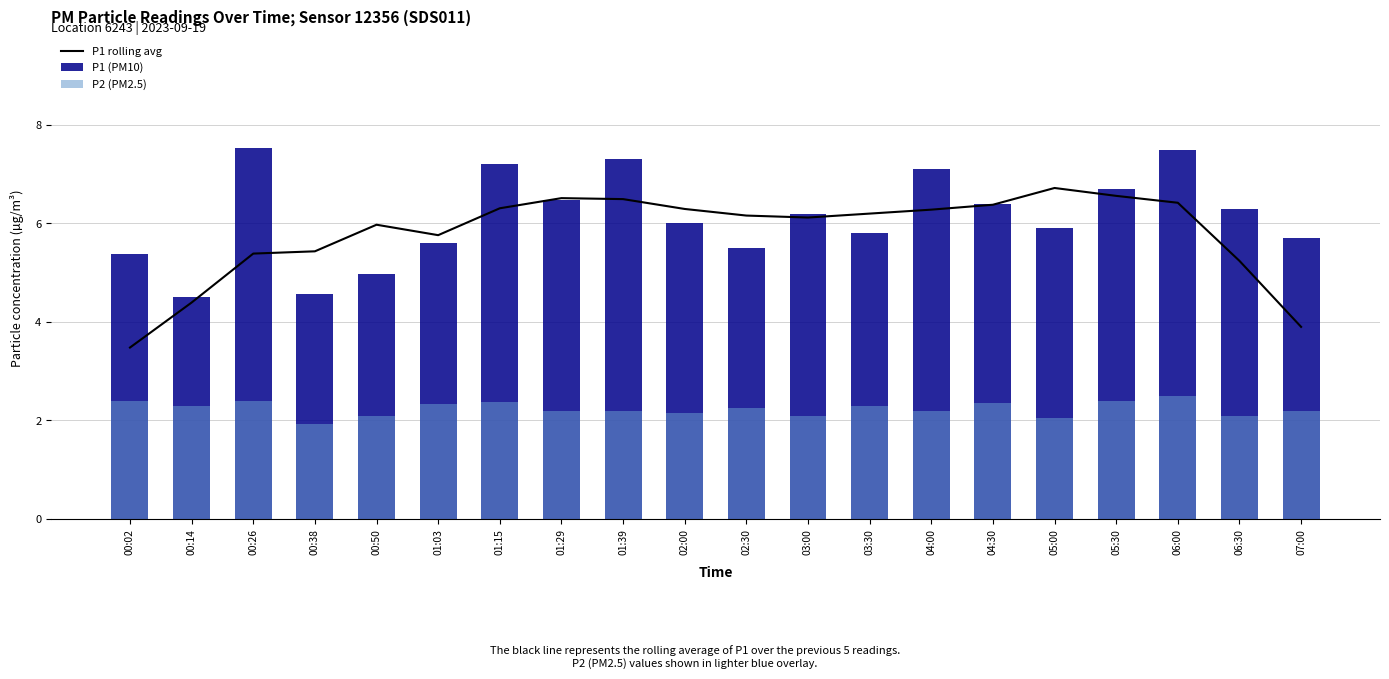

Read the P2 (PM2.5) value at 07:00.

2.2